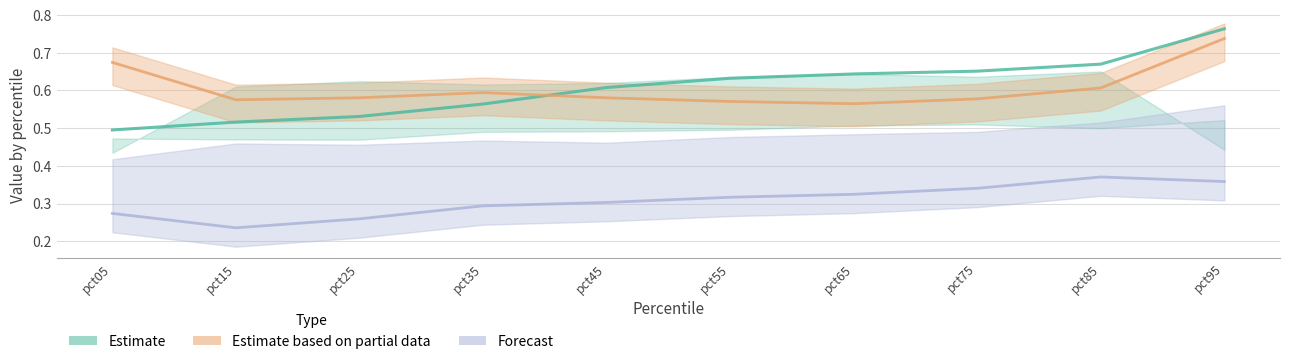

Is this an area chart (filled region under the line)?

No